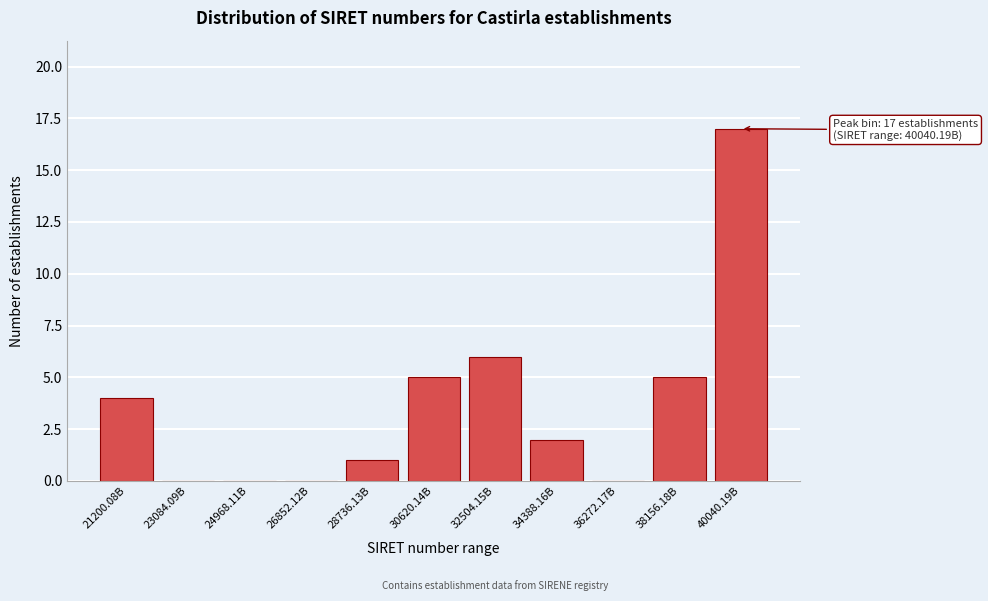

Reading left to right, extract all data points from this chart.

21200.08B=4	23084.09B=0	24968.11B=0	26852.12B=0	28736.13B=1	30620.14B=5	32504.15B=6	34388.16B=2	36272.17B=0	38156.18B=5	40040.19B=17